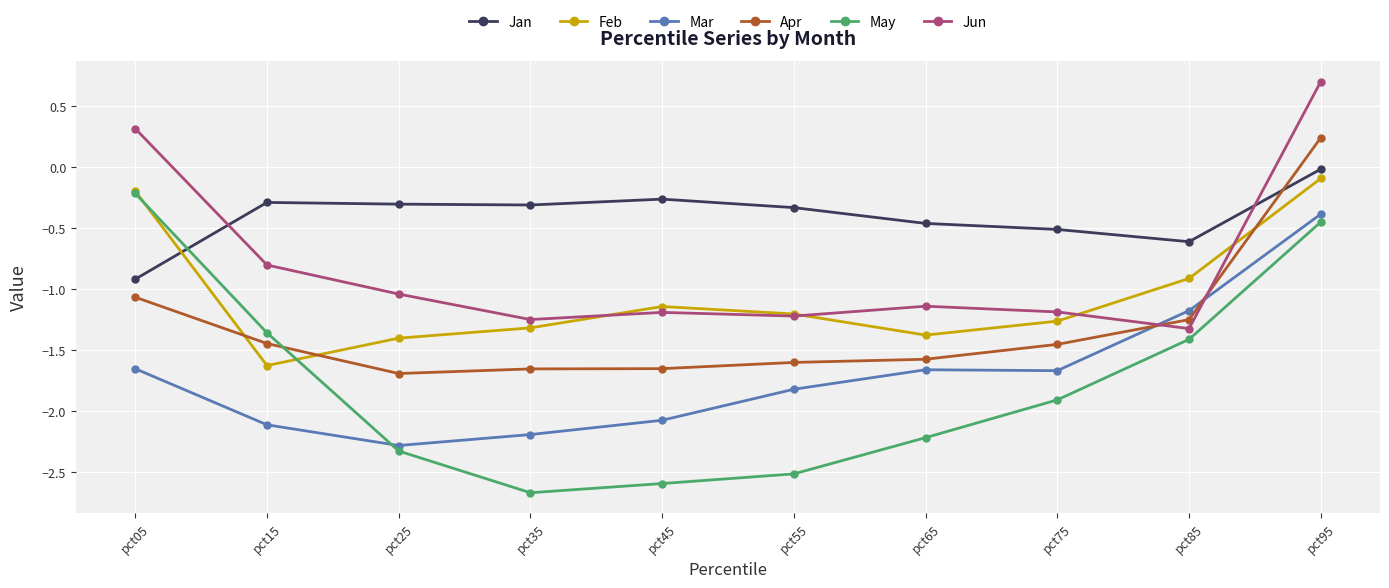

Which series ends up on top after the final intersection of May and Apr?

Apr